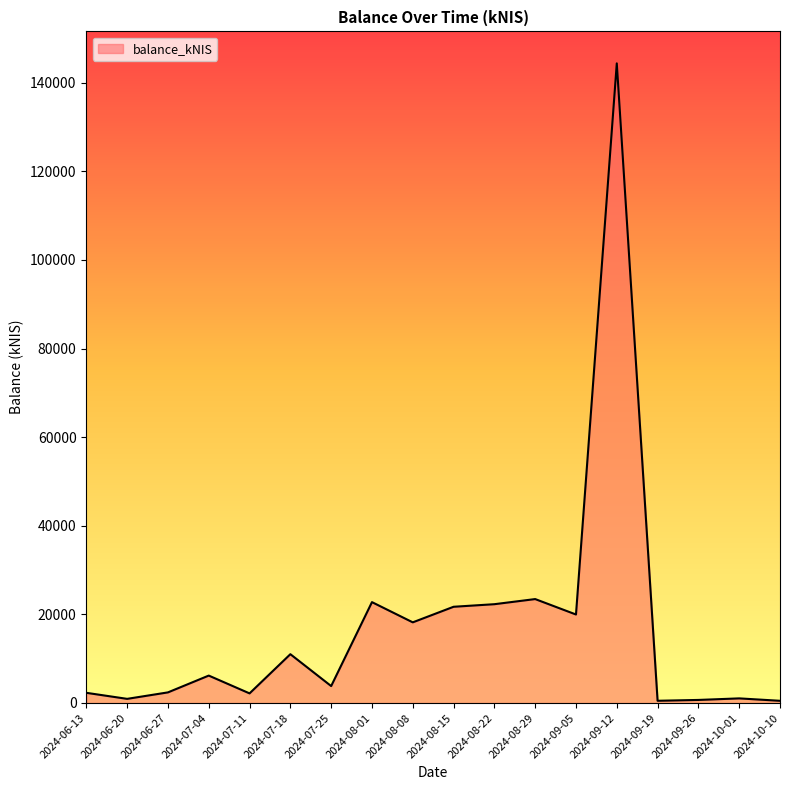

What position from the right is 2024-09-26?

3